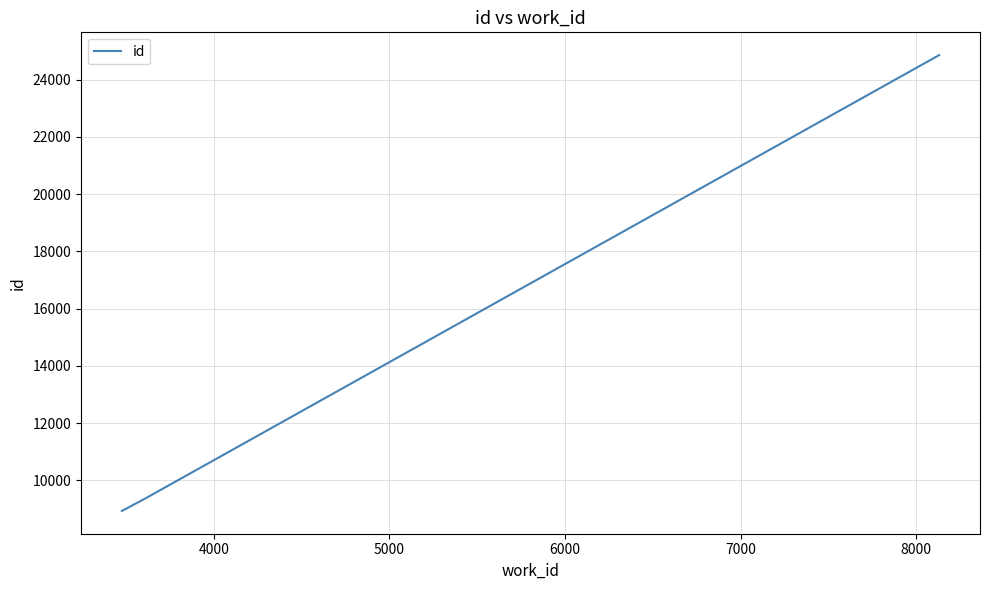

What is the difference between the maximum and minimum values?

15927